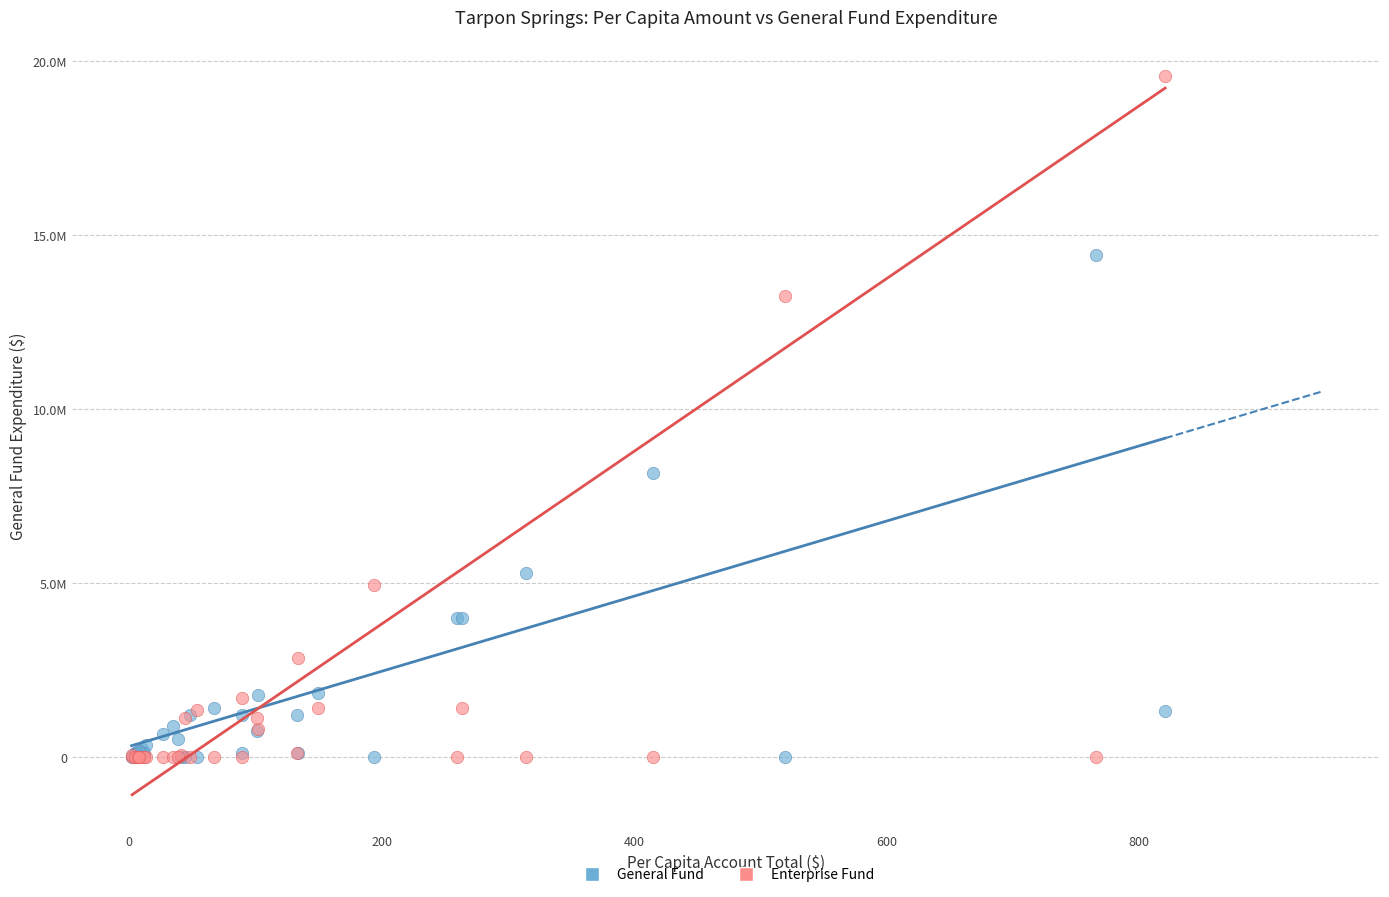

Which series contains the highest Y value?

Enterprise Fund